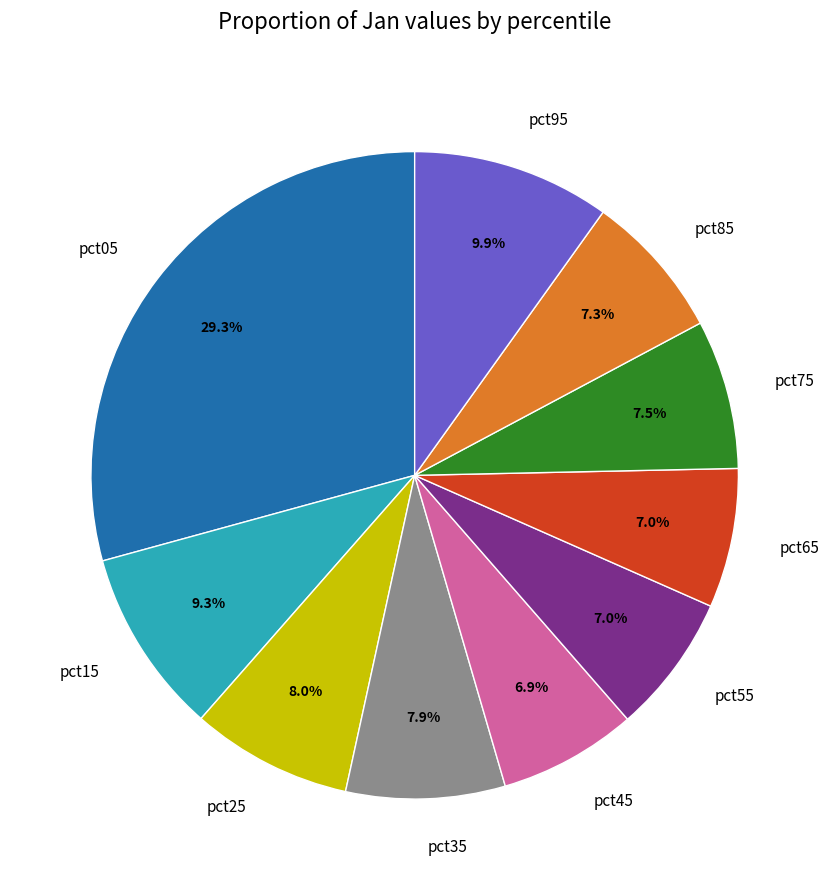

How much of the chart is everything except pct55?

93.0%